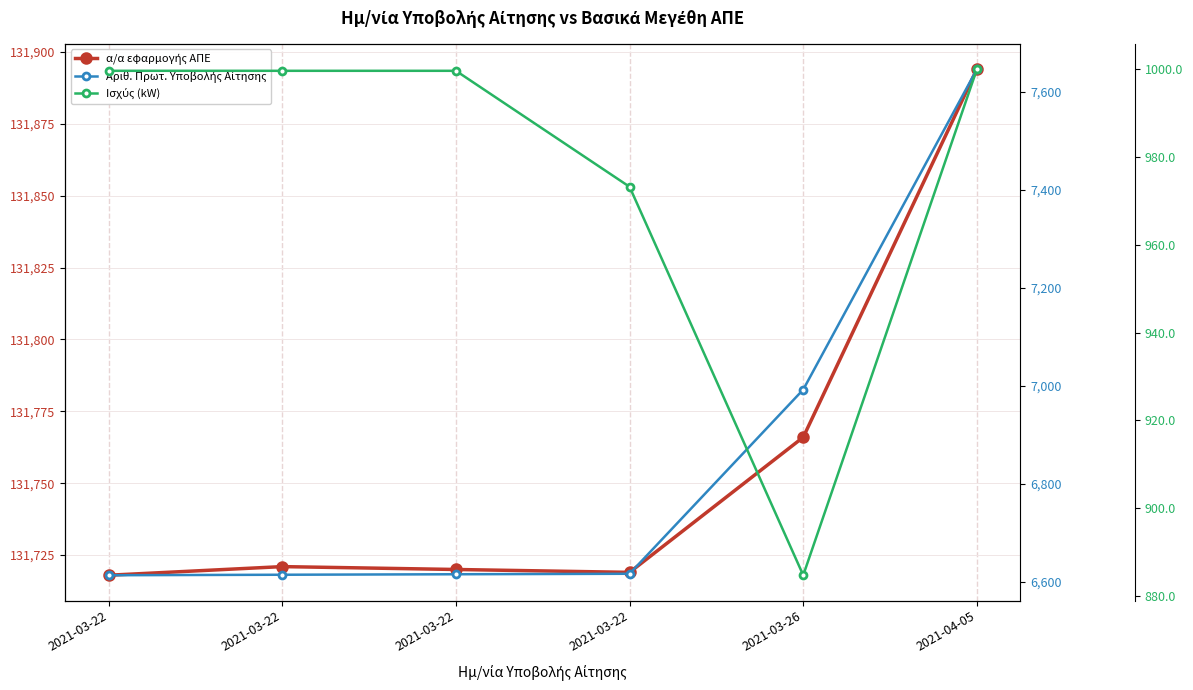

List the labels in order of Ισχύς (kW) value, largest first.

2021-04-05, 2021-03-22, 2021-03-22, 2021-03-22, 2021-03-22, 2021-03-26